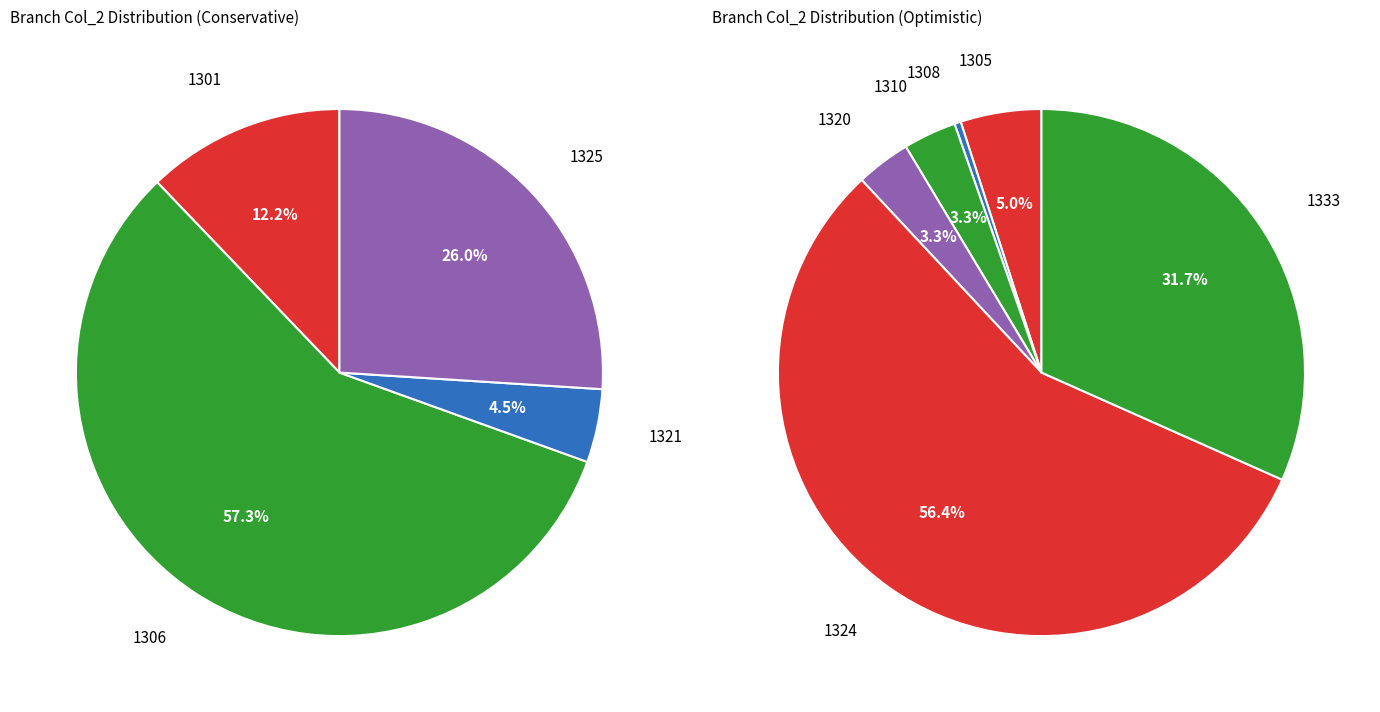

What is the change in value from 1305 to 1333?

+33820